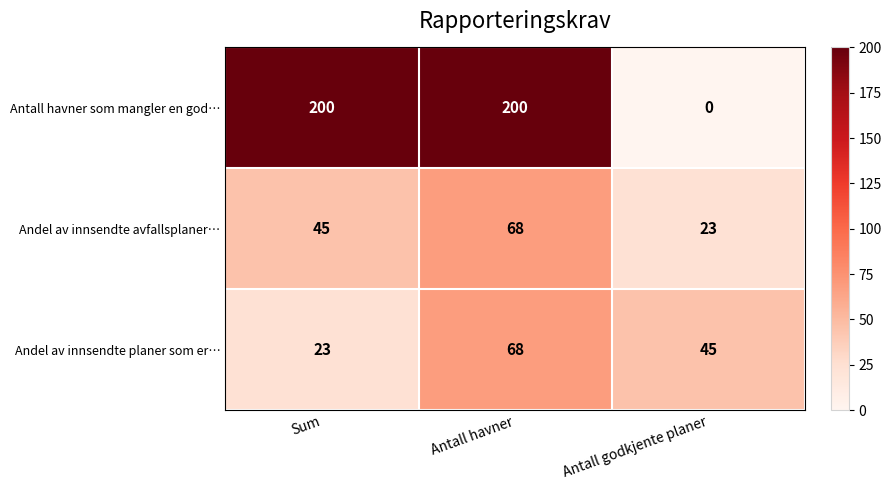

At which label does Andel av innsendte planer som er… first exceed 45?

Antall havner